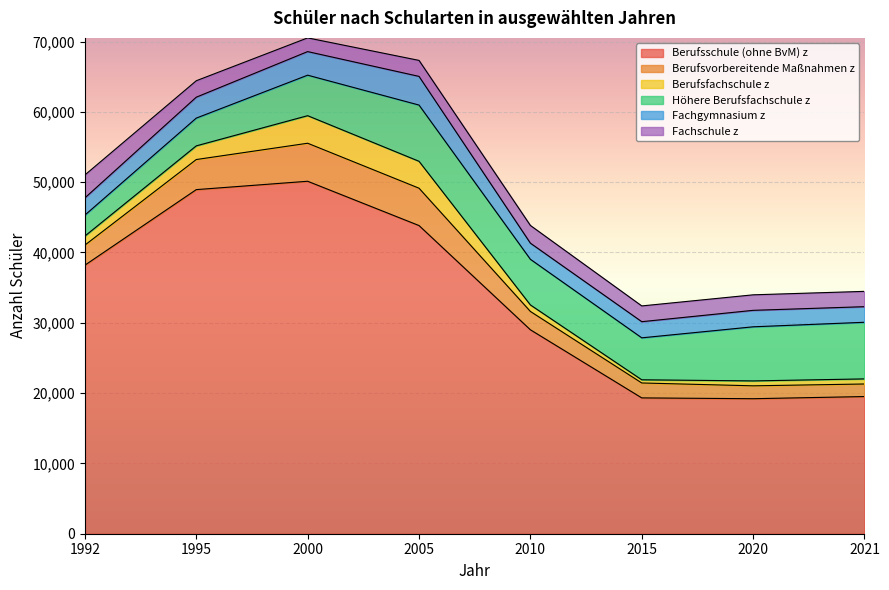

How many lines are shown in the chart?

6